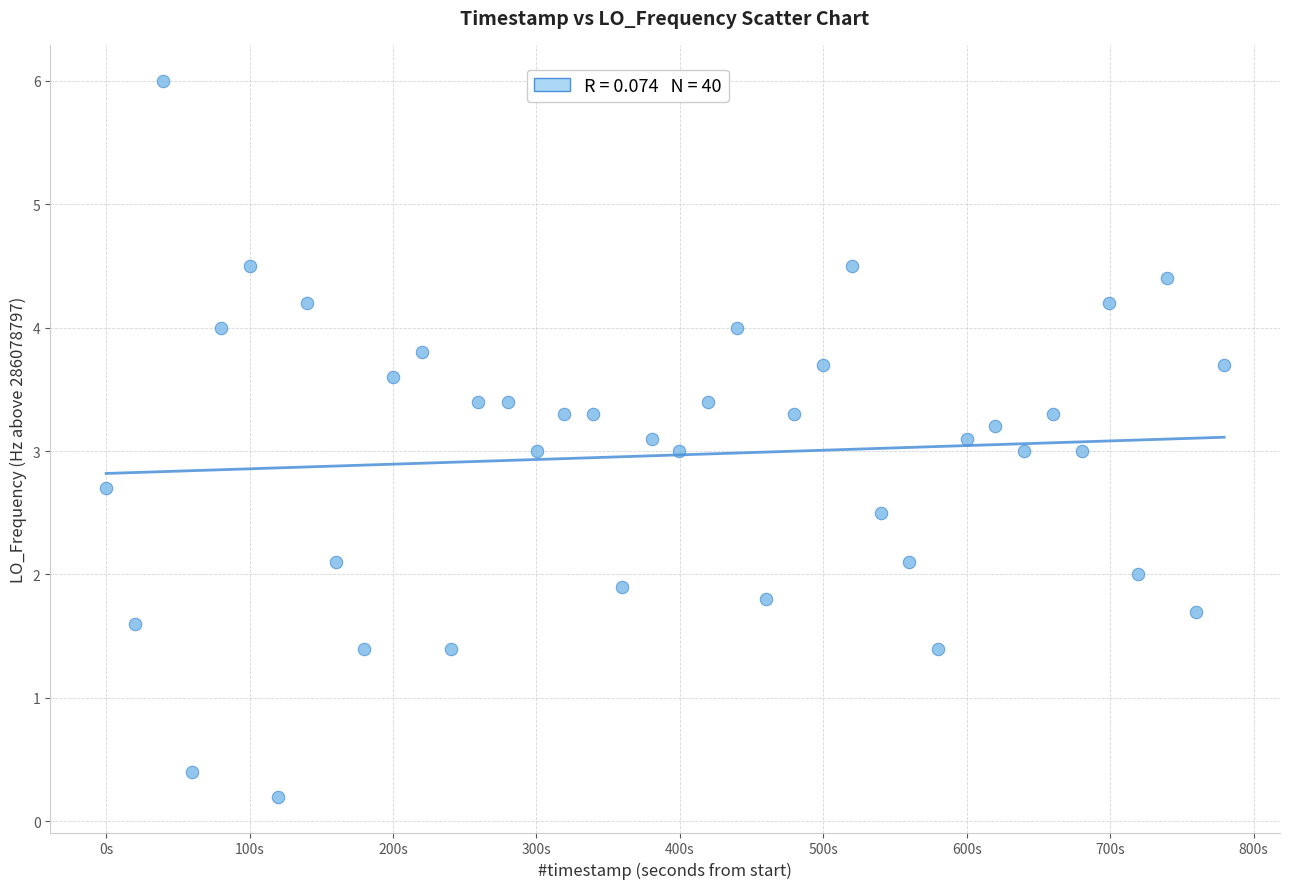

What is the range of Y values (max minus min)?

5.8